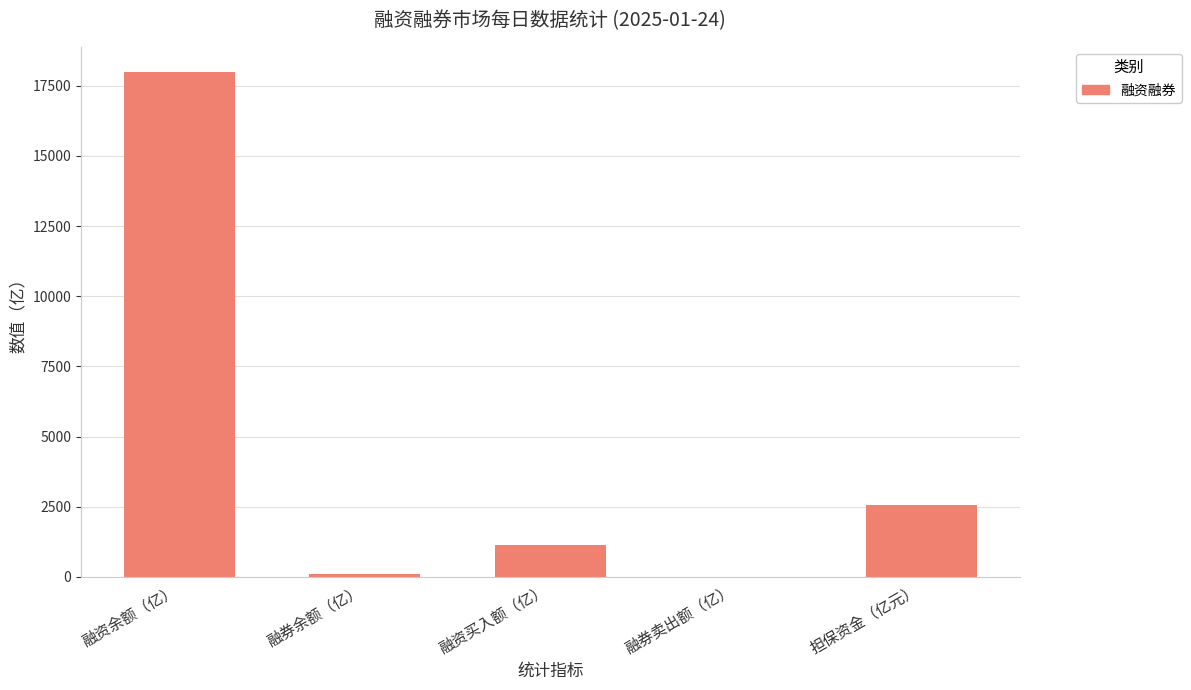

Is it true that the value at 担保资金（亿元） is 1332.6?

False